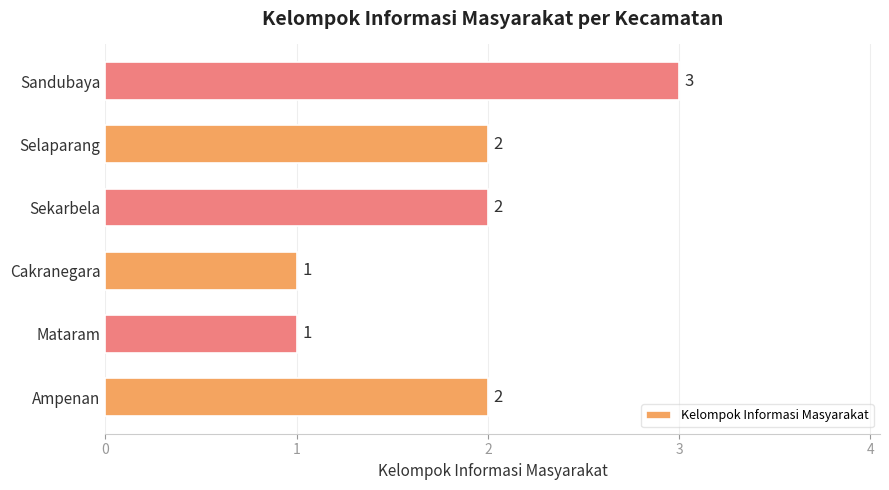

Reading bottom to top, transcribe all the data shown in this chart.

Ampenan=2	Mataram=1	Cakranegara=1	Sekarbela=2	Selaparang=2	Sandubaya=3